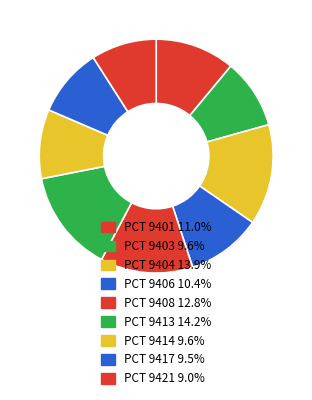

Is the sum of PCT 9406 and PCT 9421 greater than half?

No